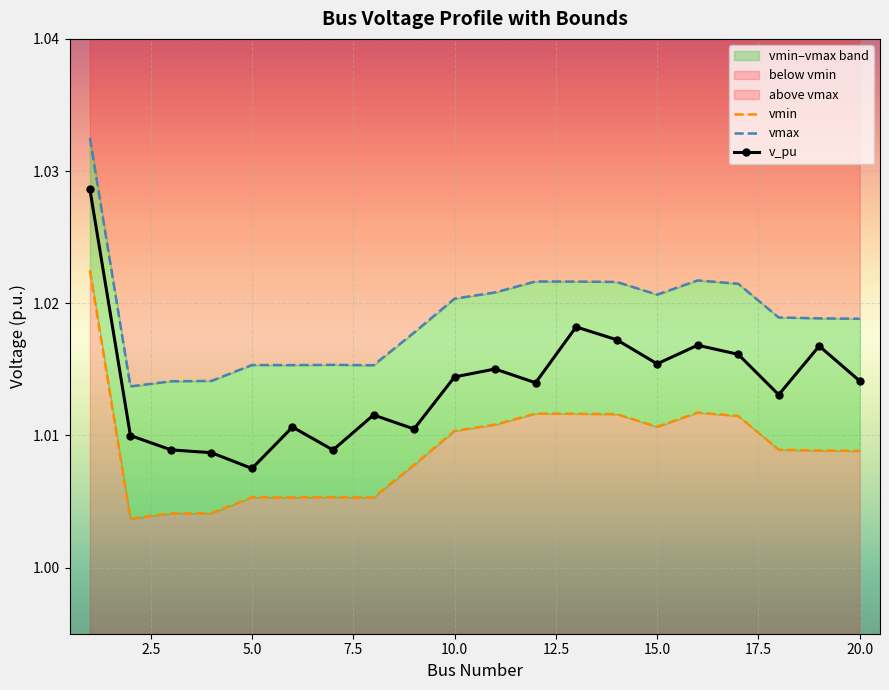

What is the lowest value of the v_pu series?

1.0